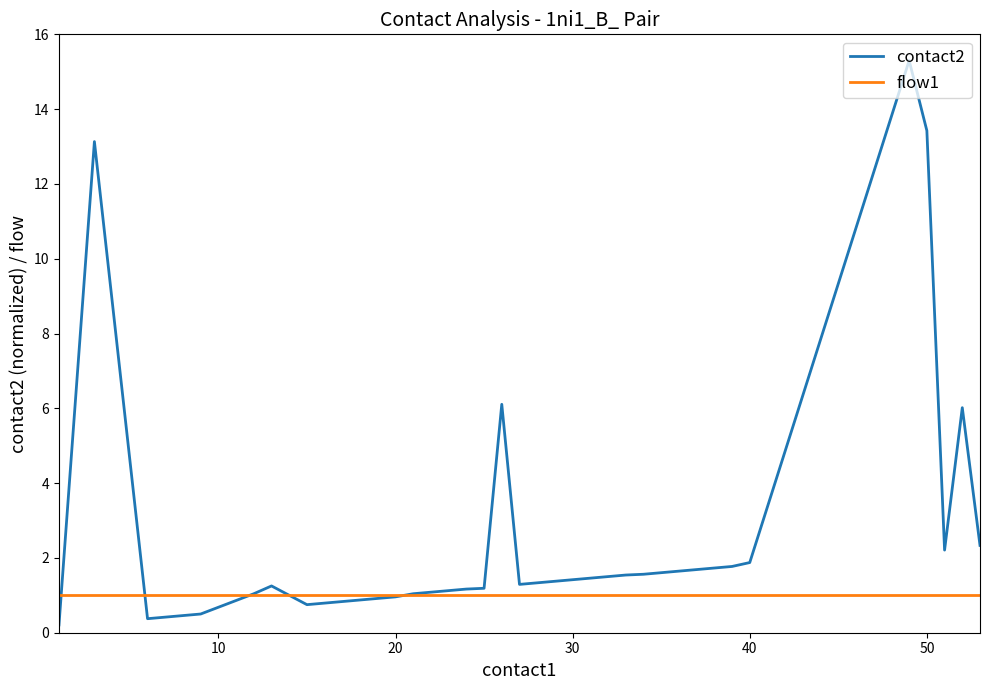

Rank the series by their average value, from highest to lowest.

contact2, flow1